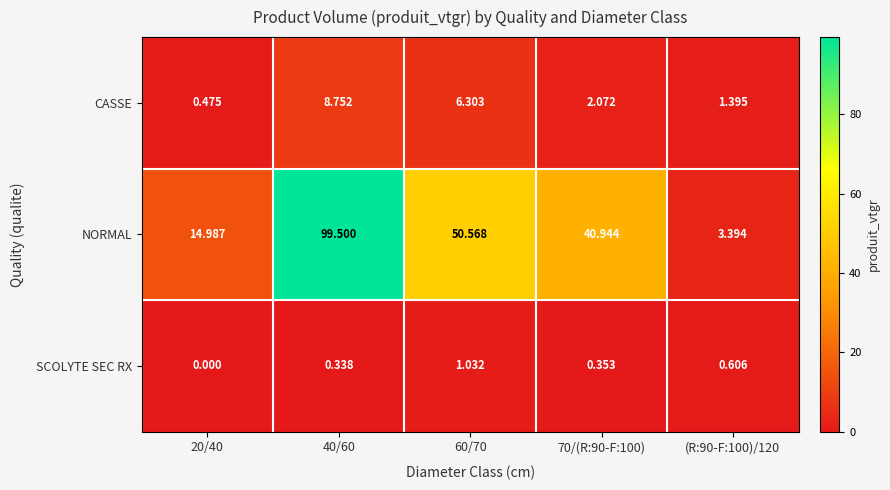

Which series has the largest range (max minus min)?

NORMAL